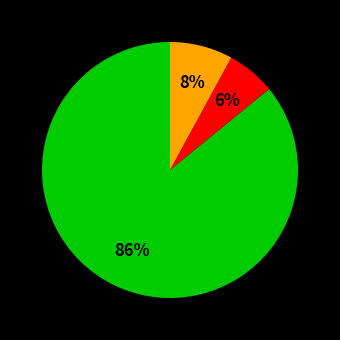

To the nearest percent, what is the difference between the largest and smallest slice percentages?

80%